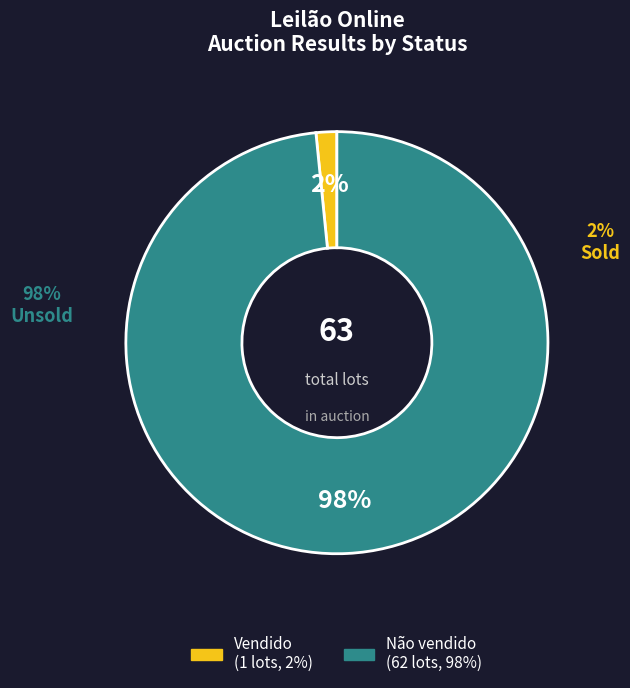

Is the sum of Não vendido and Other greater than half?

Yes